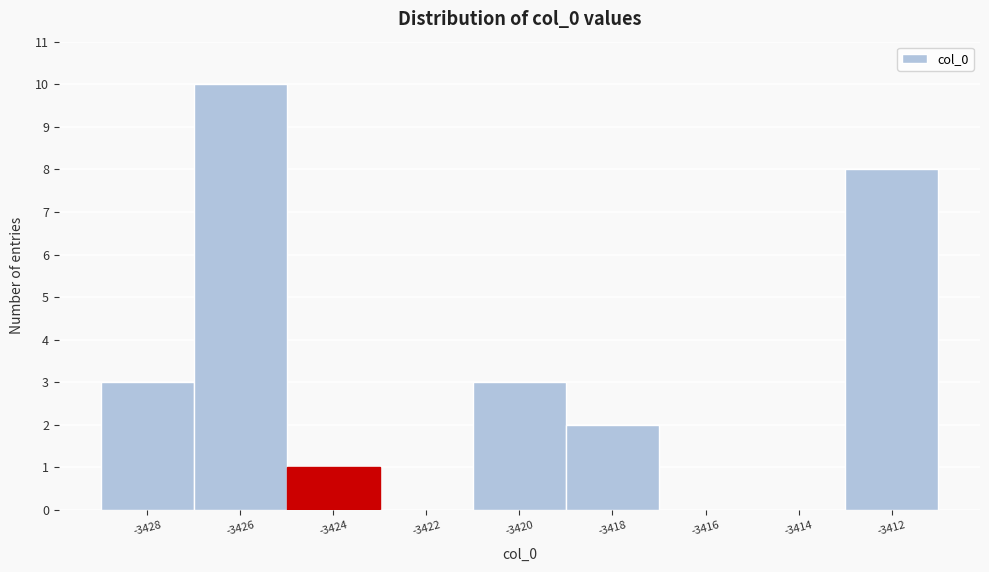

Reading right to left, transcribe all the data shown in this chart.

-3412=8	-3414=0	-3416=0	-3418=2	-3420=3	-3422=0	-3424=1	-3426=10	-3428=3